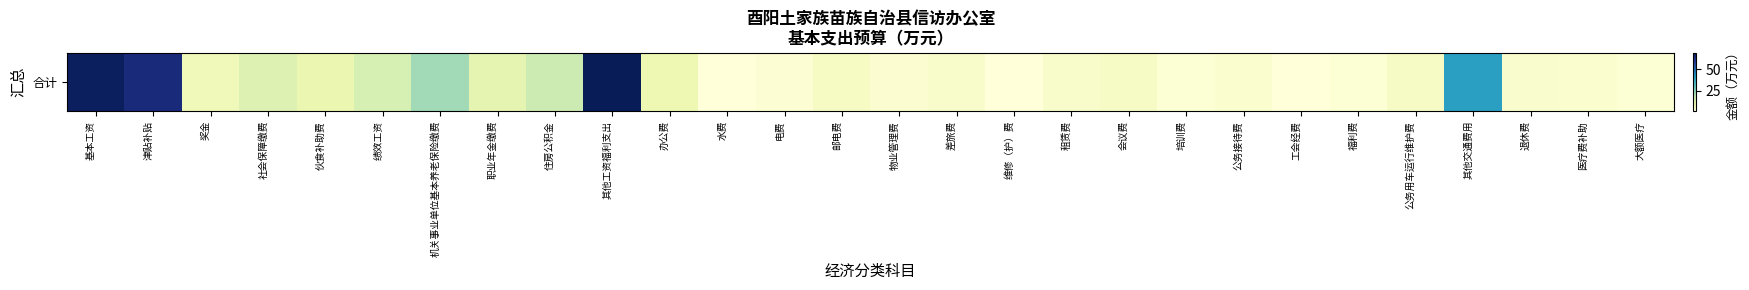

Is it true that the value at 会议费 is 2.8?

False